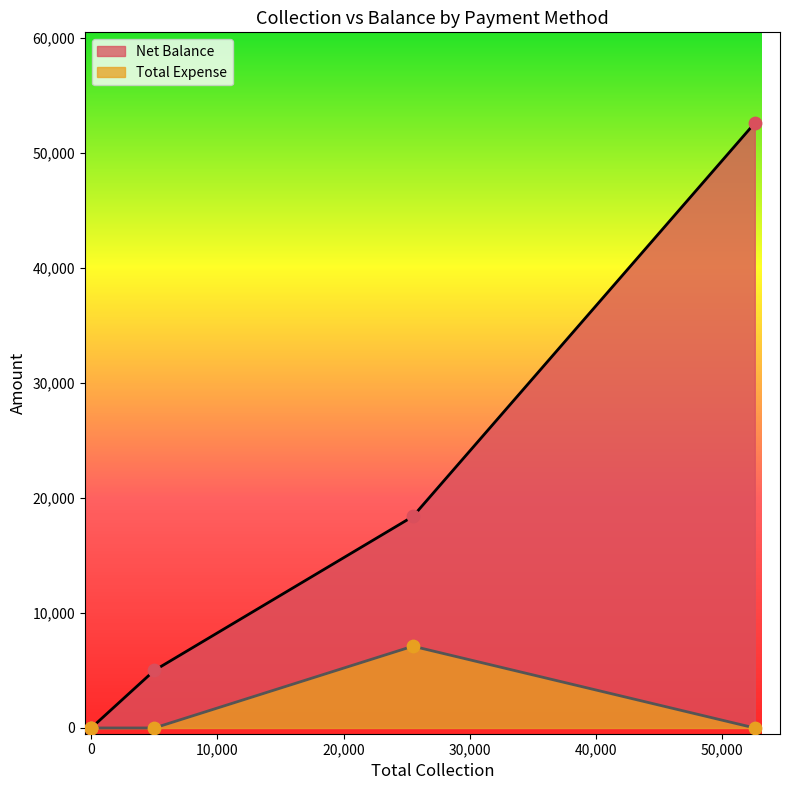

What are all the series names shown in the legend?

Net Balance, Total Expense